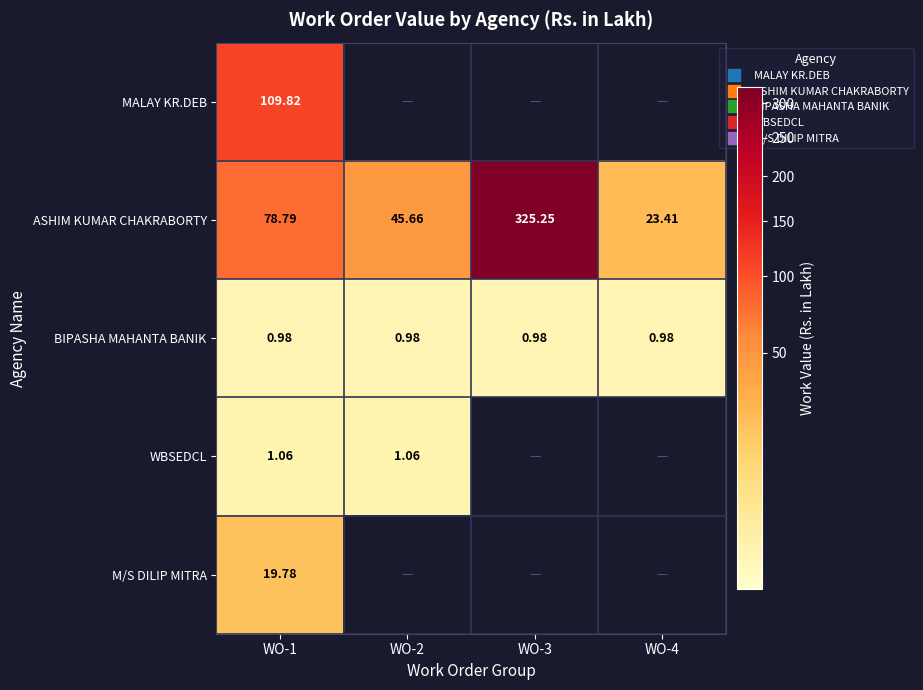

Where is M/S DILIP MITRA nearest to the value 19?

WO-1